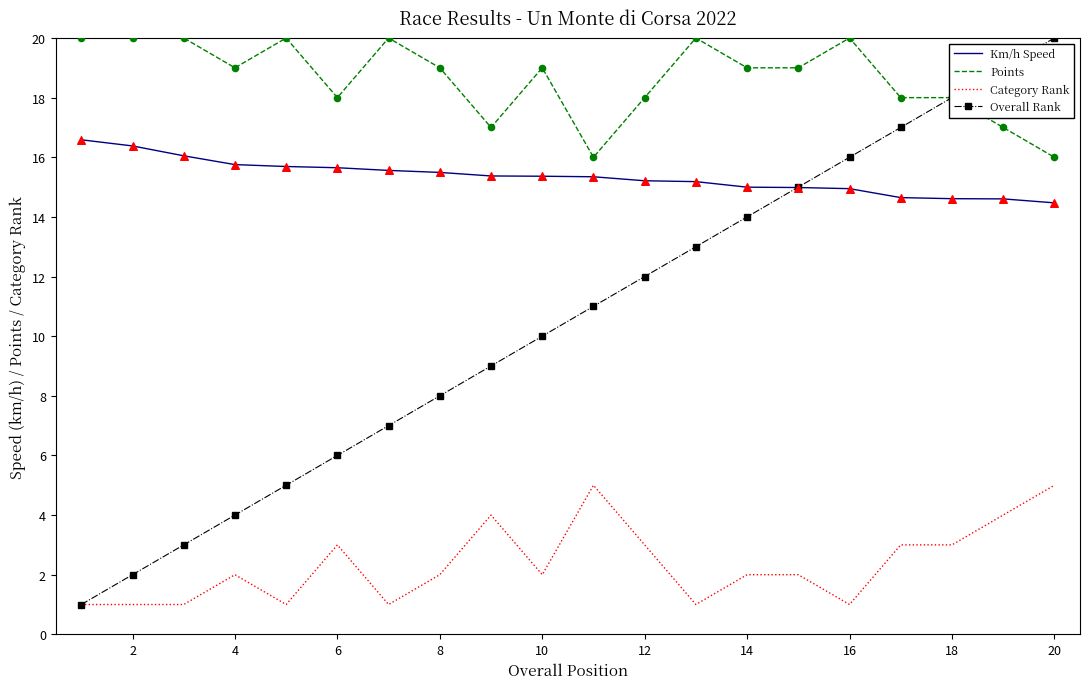

Which series has the largest total across all categories?

Points